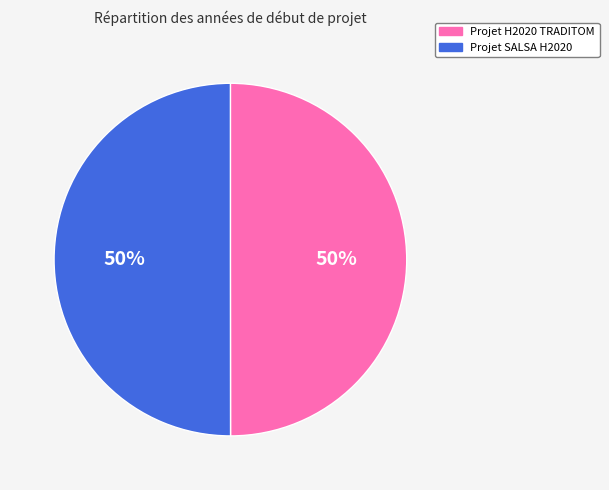

To the nearest percent, what portion does Projet SALSA H2020 represent?

50%